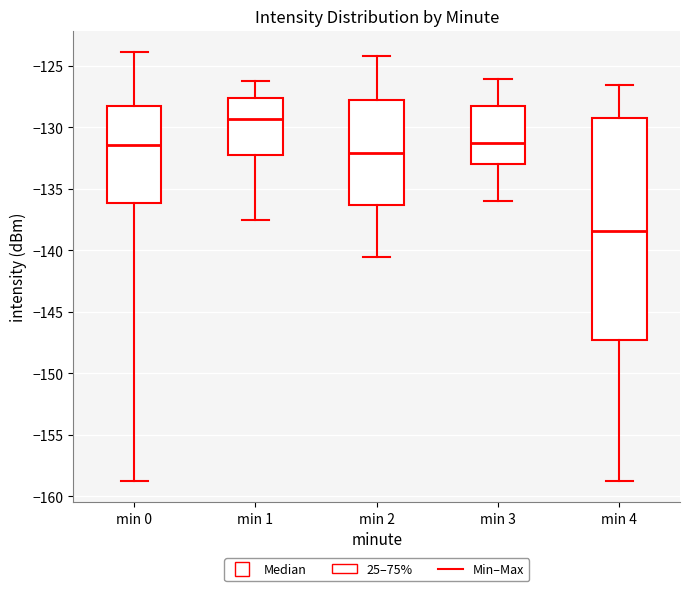

Which box's median line is the highest?

min 1